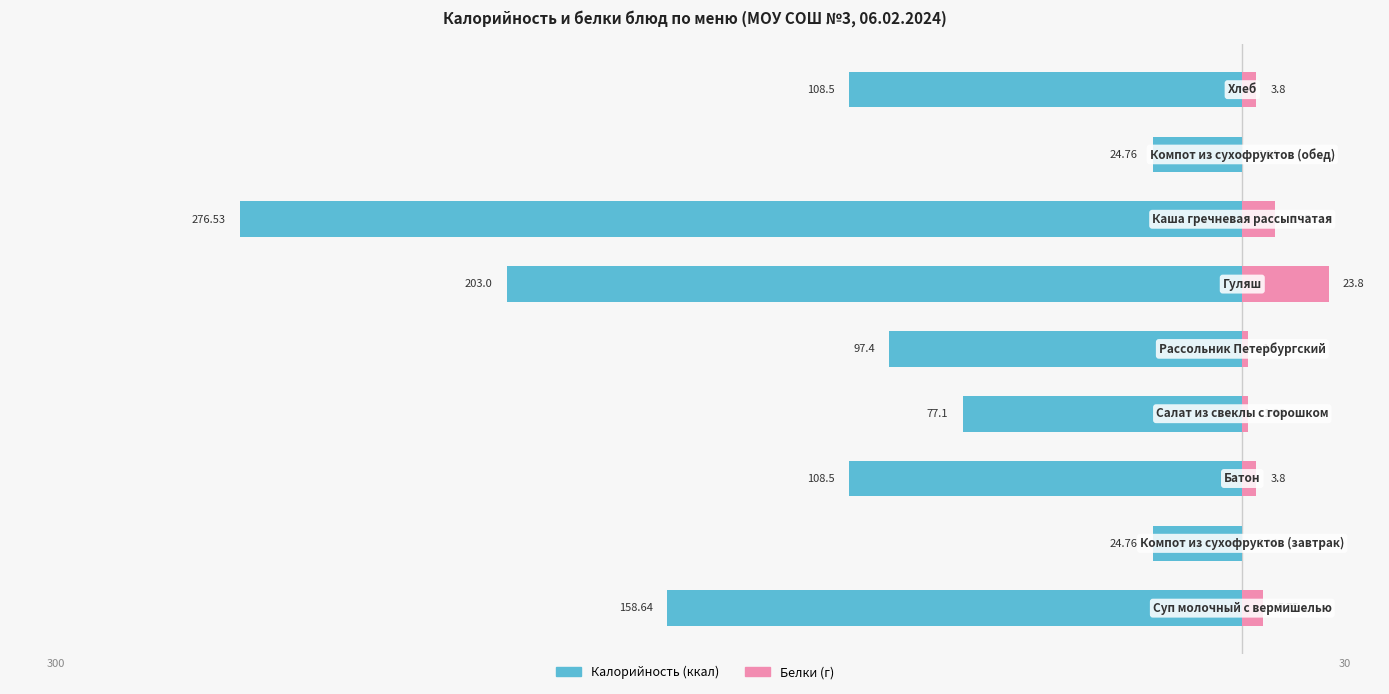

How many data points in Белки are above 3?

5